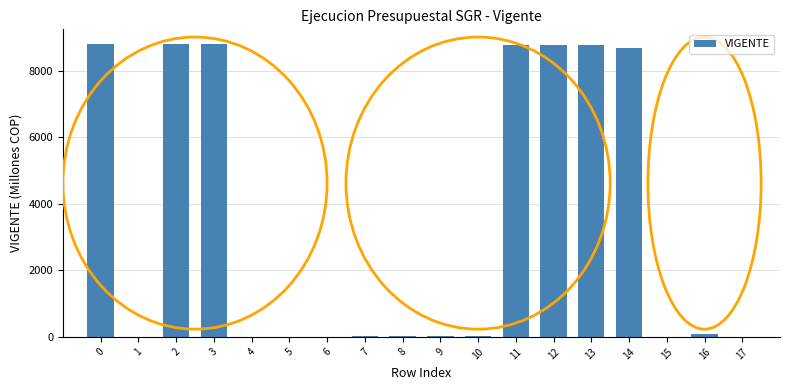

What is the greatest value displayed?

8804.8